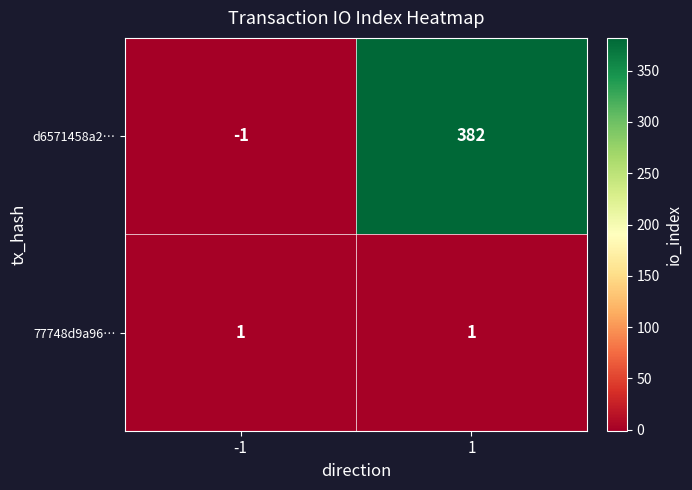

What is the sum of the d6571458a2… values at 1 and -1?

381